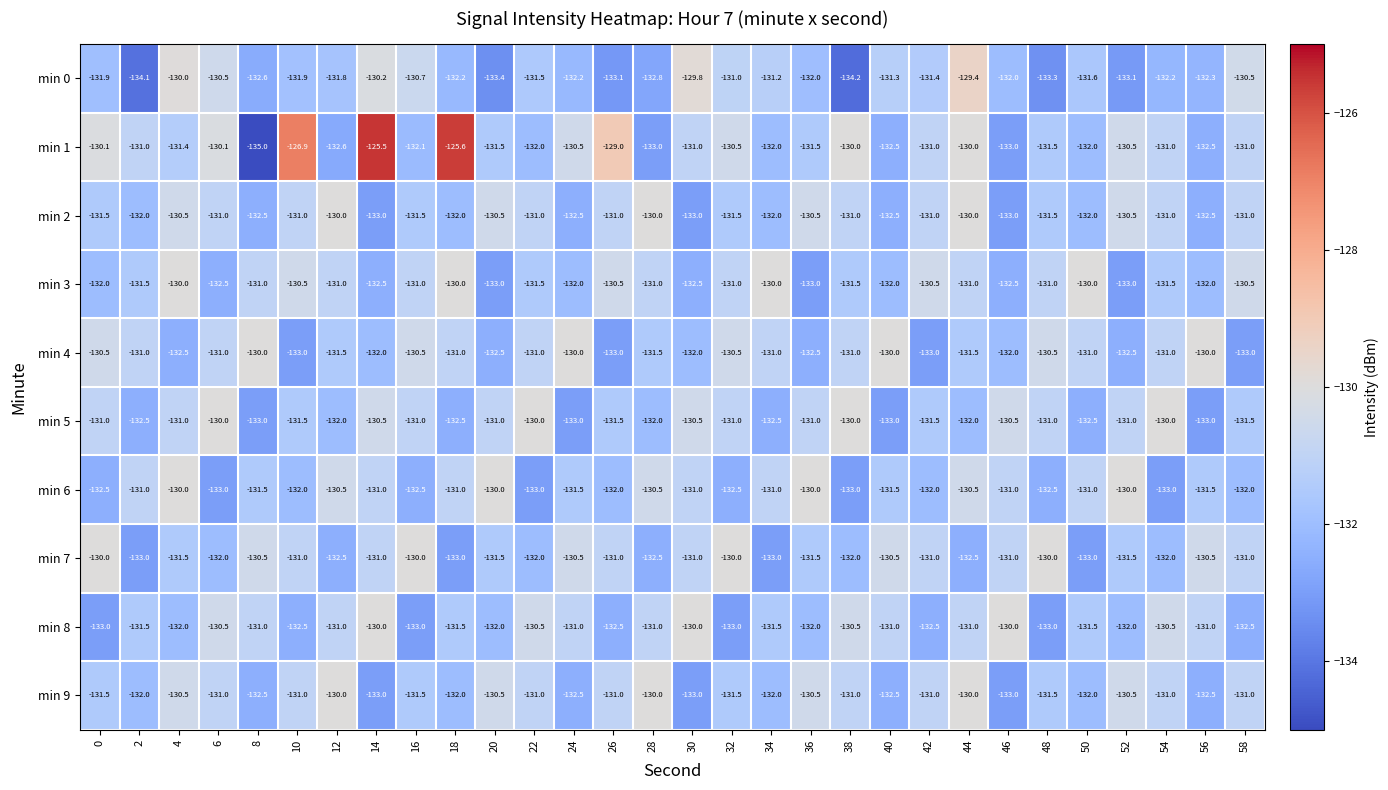

True or false: min 7 has a value of -132.0 at 6.

True